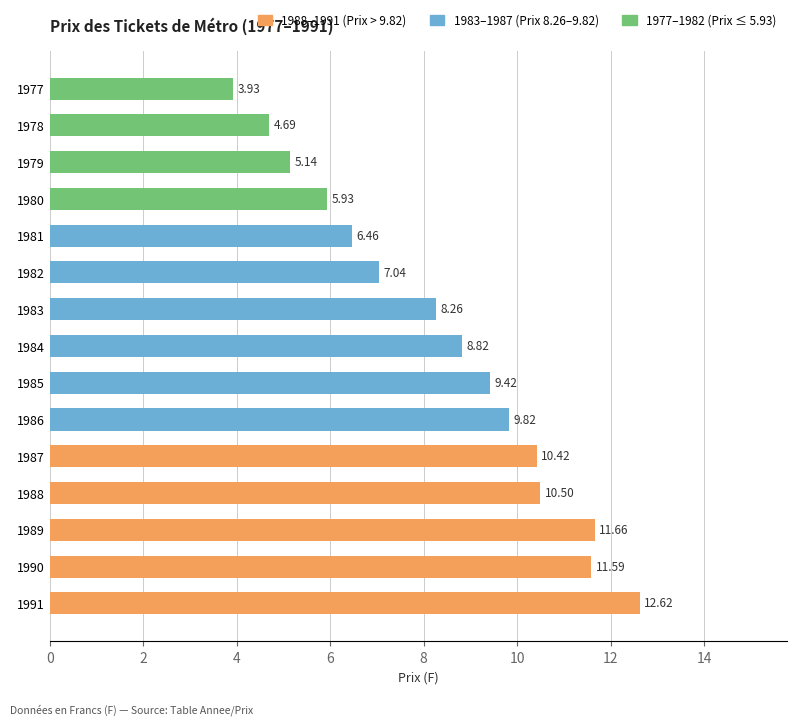

Does the chart contain any negative values?

No